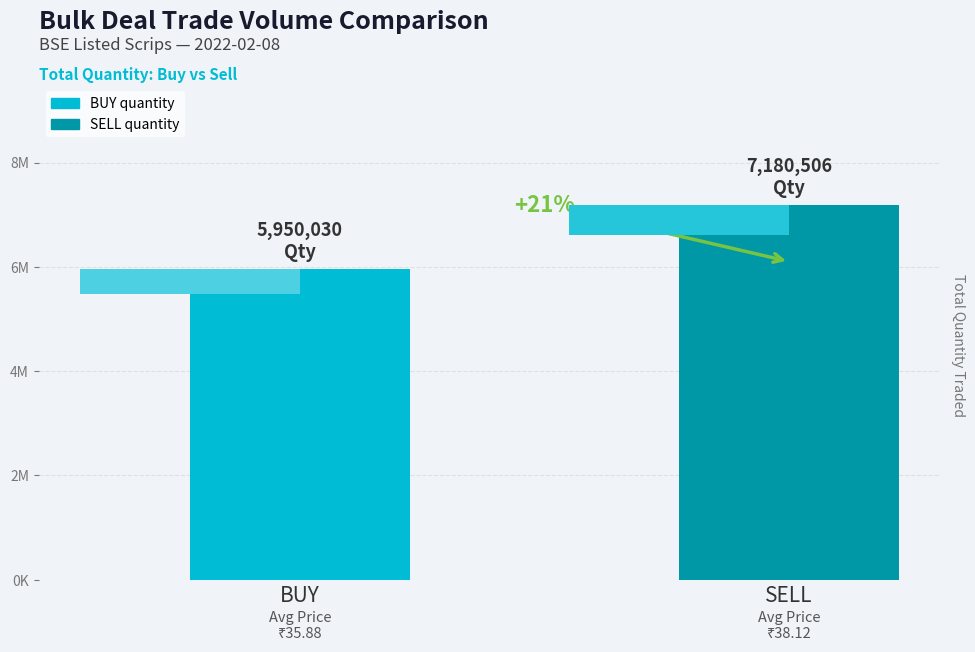

Reading left to right, what are all the values shown in this chart?

BUY=5950030	SELL=7180506